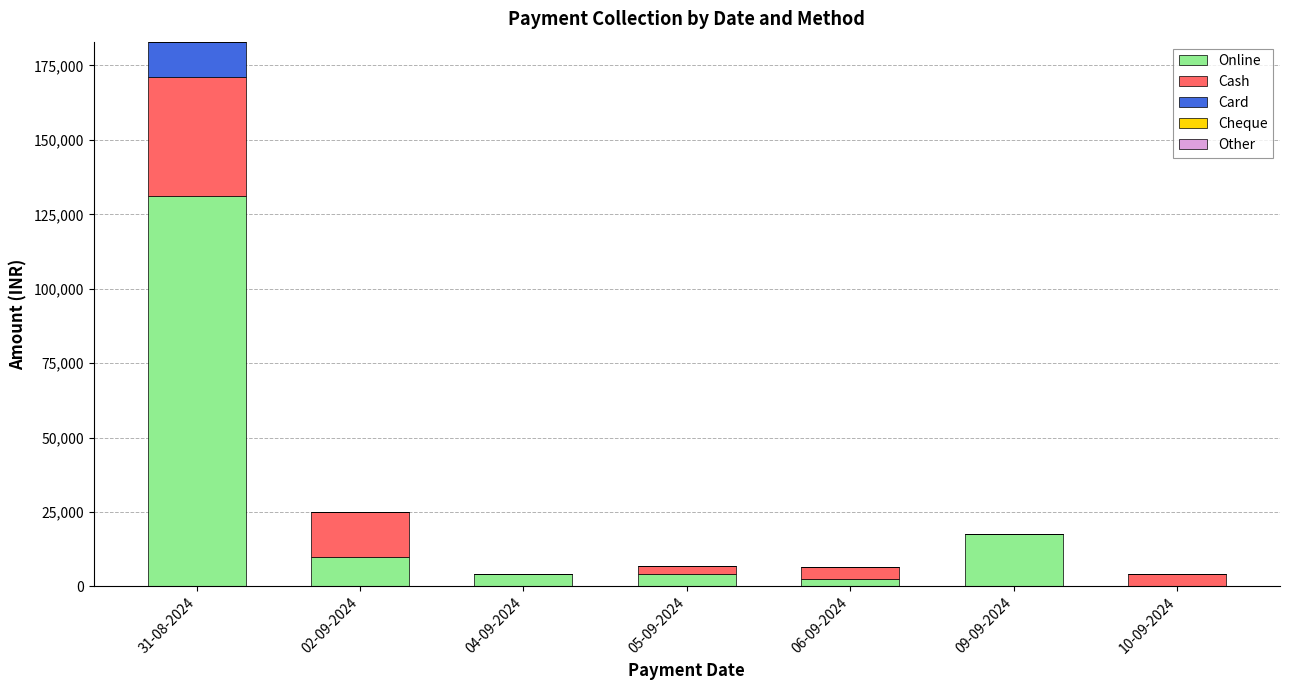

The value of Online at 06-09-2024 is 2500. True or false?

True